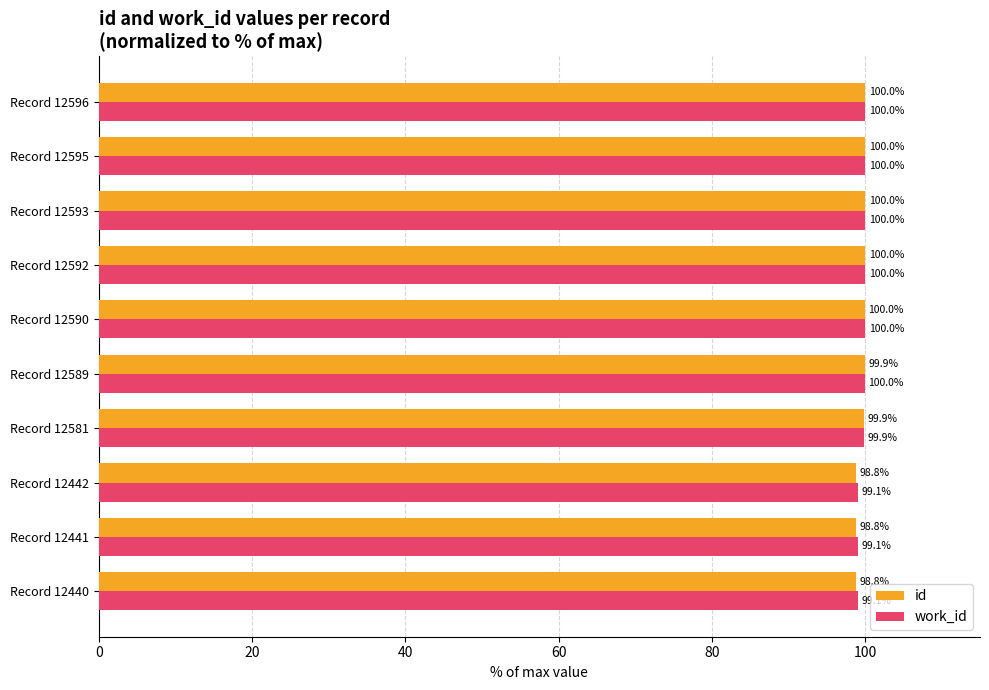

Which series has the largest total across all categories?

work_id